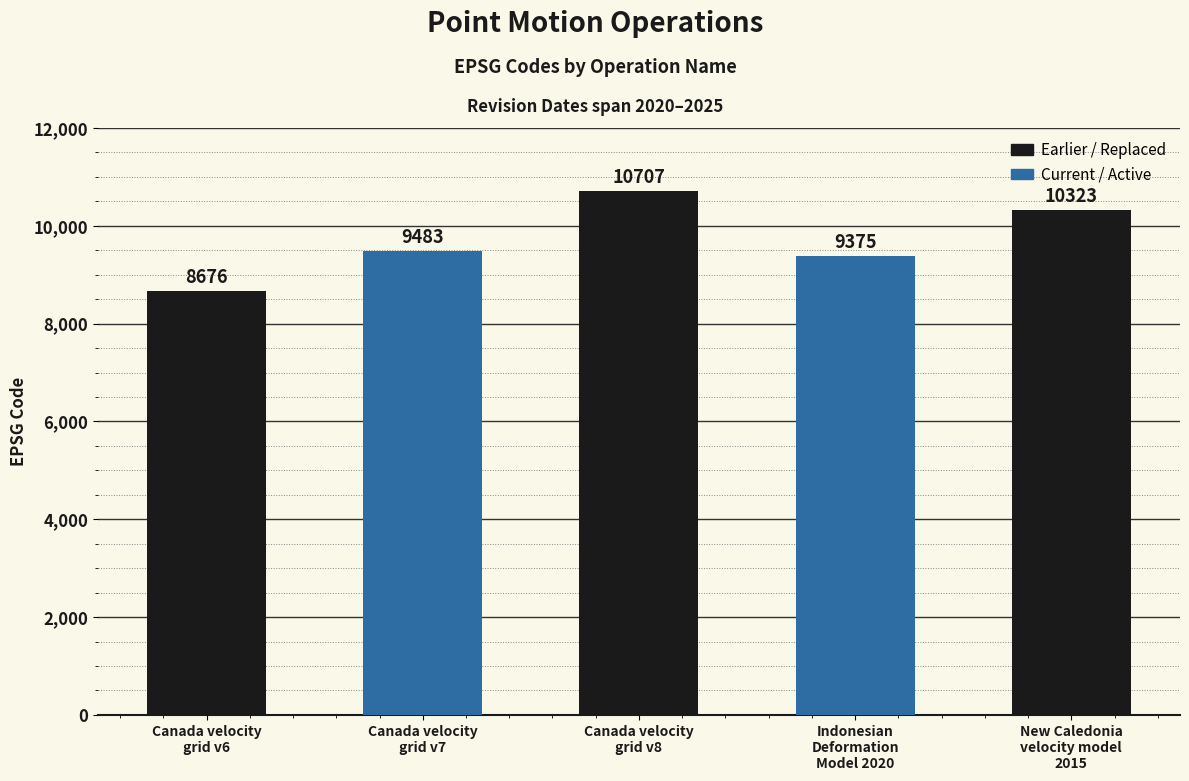

What is the change in value from Canada velocity
grid v6 to Canada velocity
grid v7?

+807